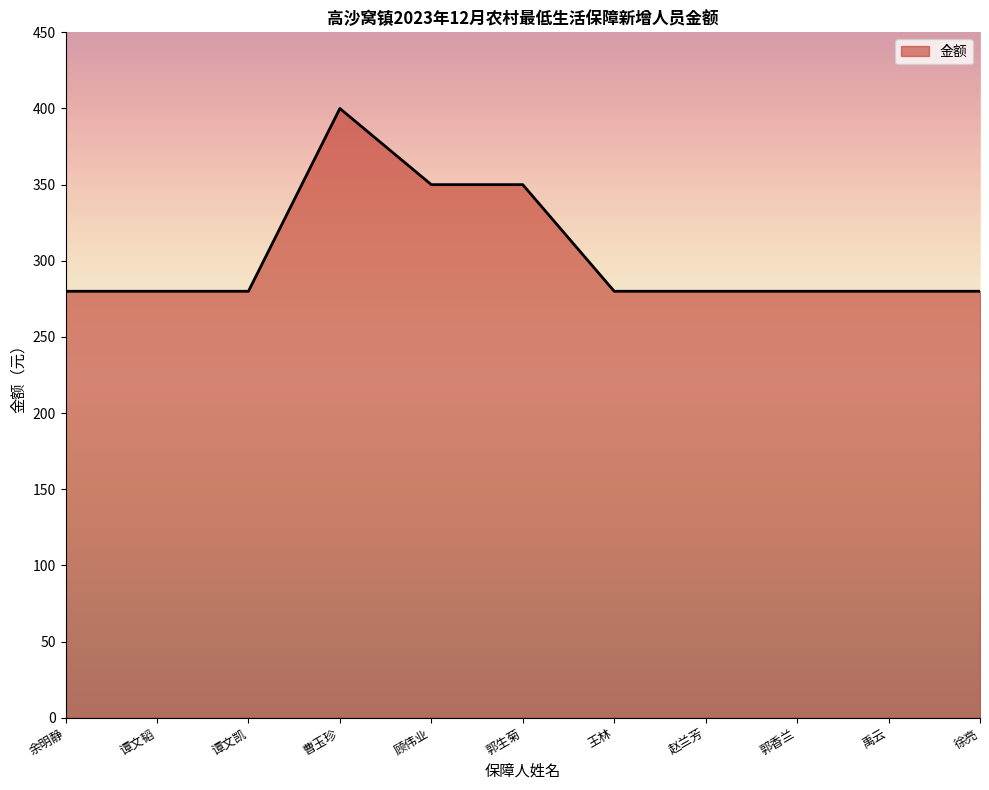

What is the difference between the maximum and minimum values?

120